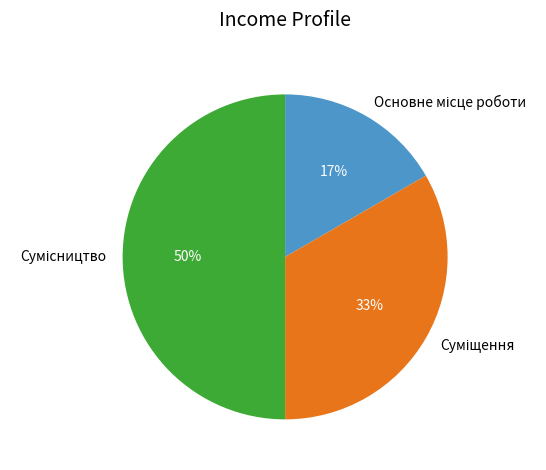

To the nearest percent, what is the average slice percentage?

33%